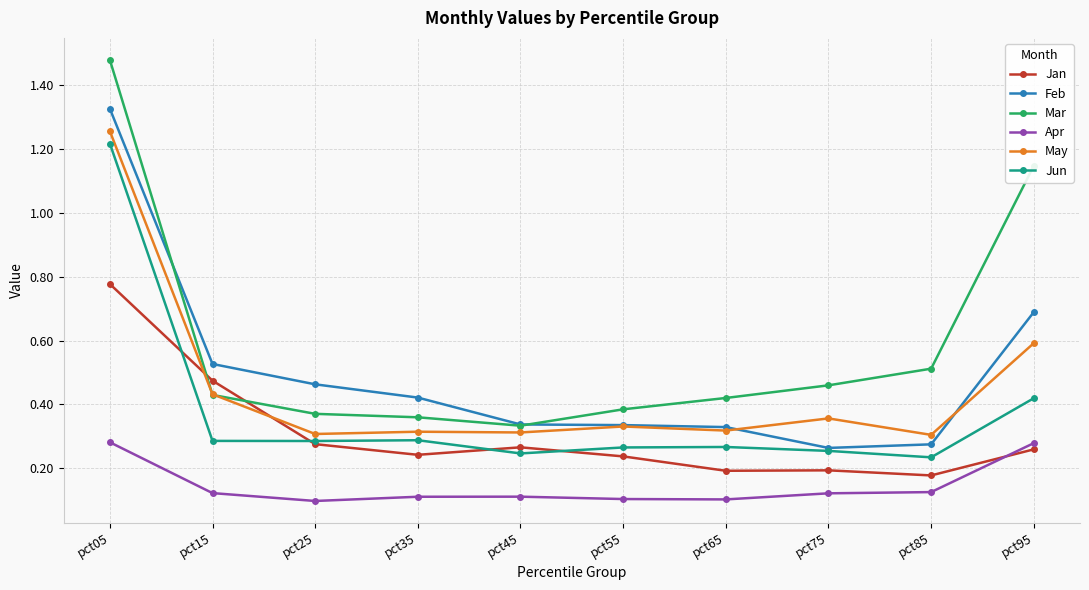

What is the total value across all series at pct65?

1.6